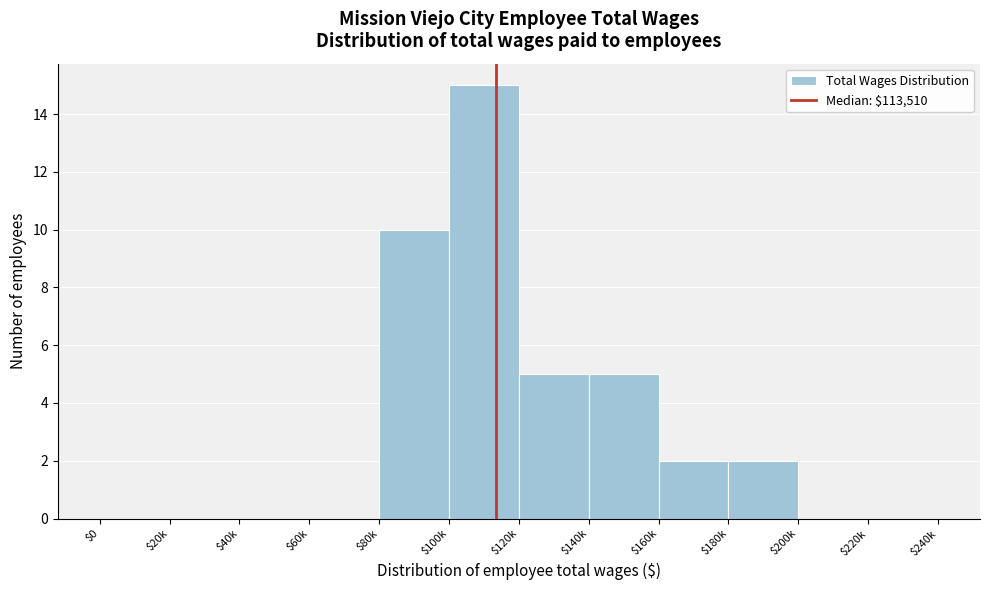

What value does the data have at $100k?

15